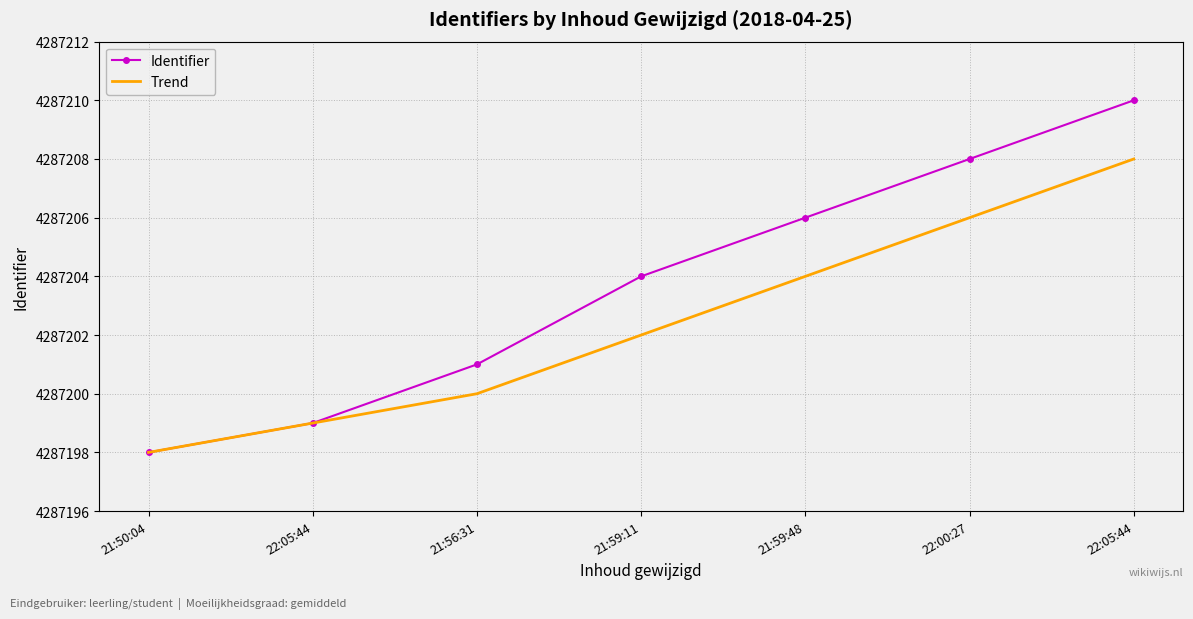

Reading left to right, transcribe all the data shown in this chart.

Identifier: 4287198	4287199	4287201	4287204	4287206	4287208	4287210
Trend: 4287198	4287199	4287200	4287202	4287204	4287206	4287208